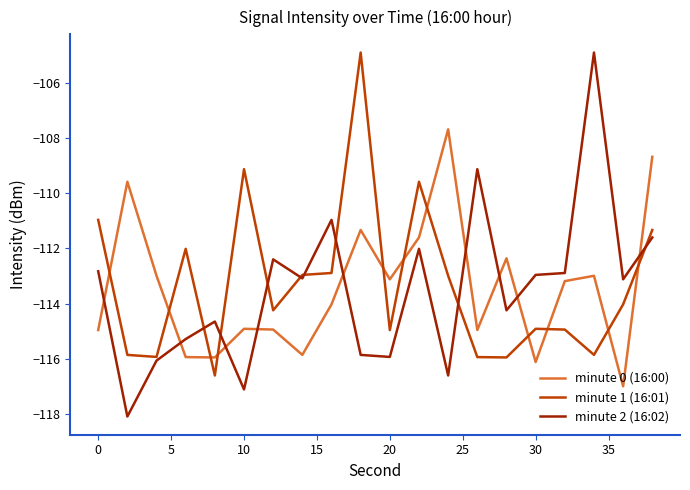

What is the greatest value displayed?

-104.9